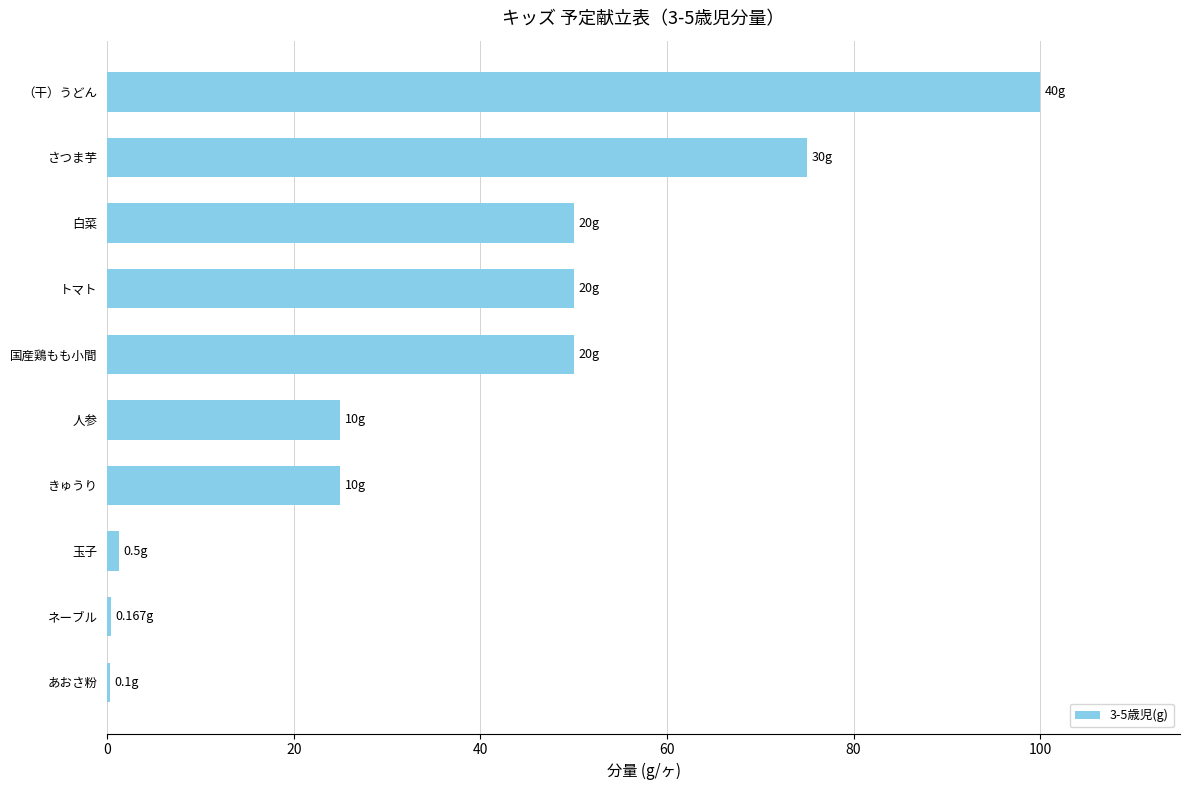

Which label corresponds to the largest value in the chart?

（干）うどん